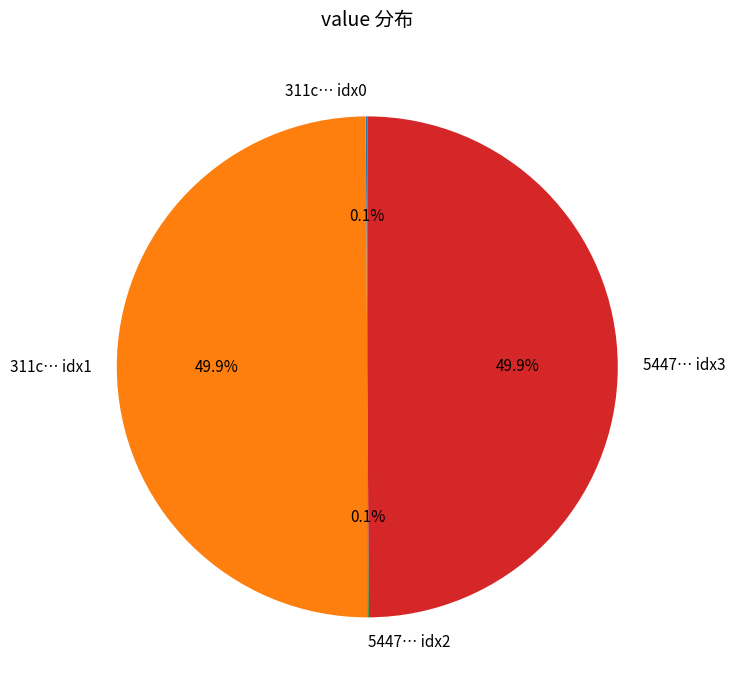

What is the total percentage of 5447… idx3 and 311c… idx1?

99.8%